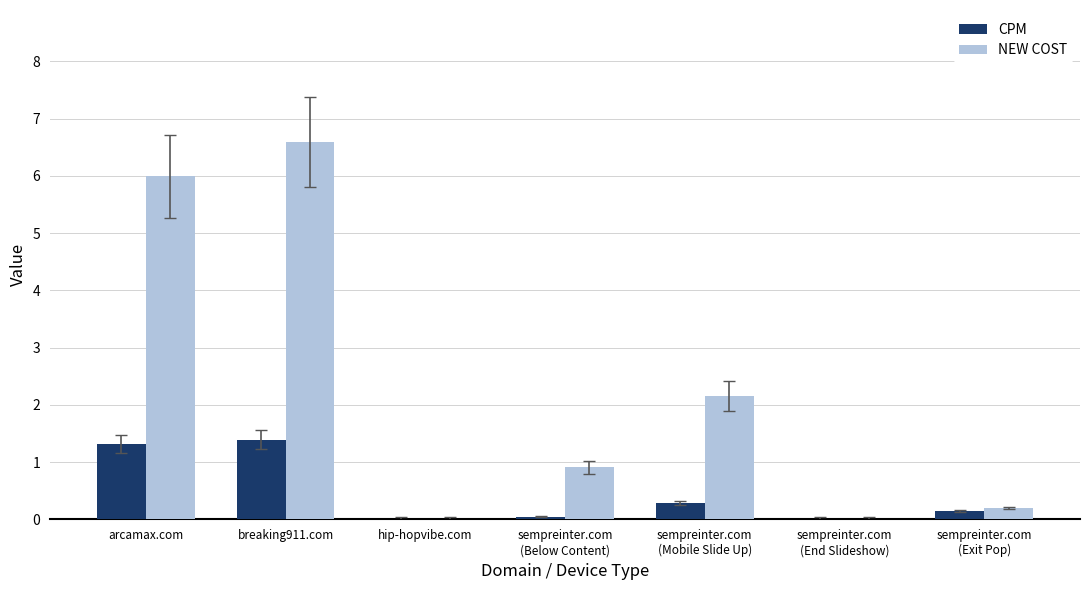

Which category has the highest value across all series?

breaking911.com